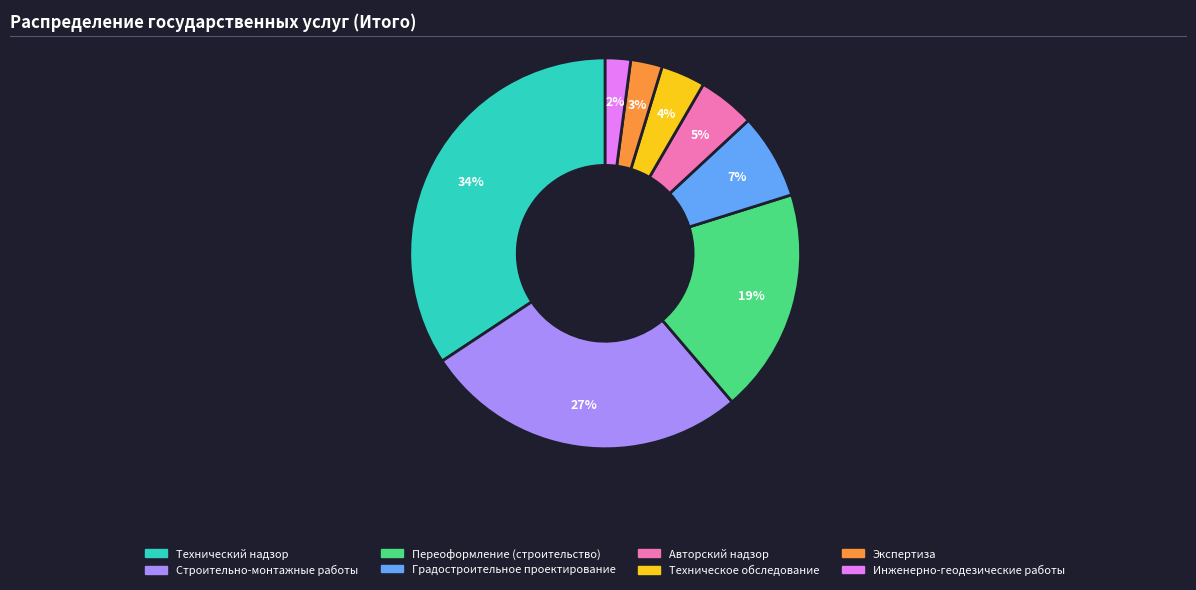

To the nearest percent, what is the combined percentage of Переоформление (строительство) and Градостроительное проектирование?

26%